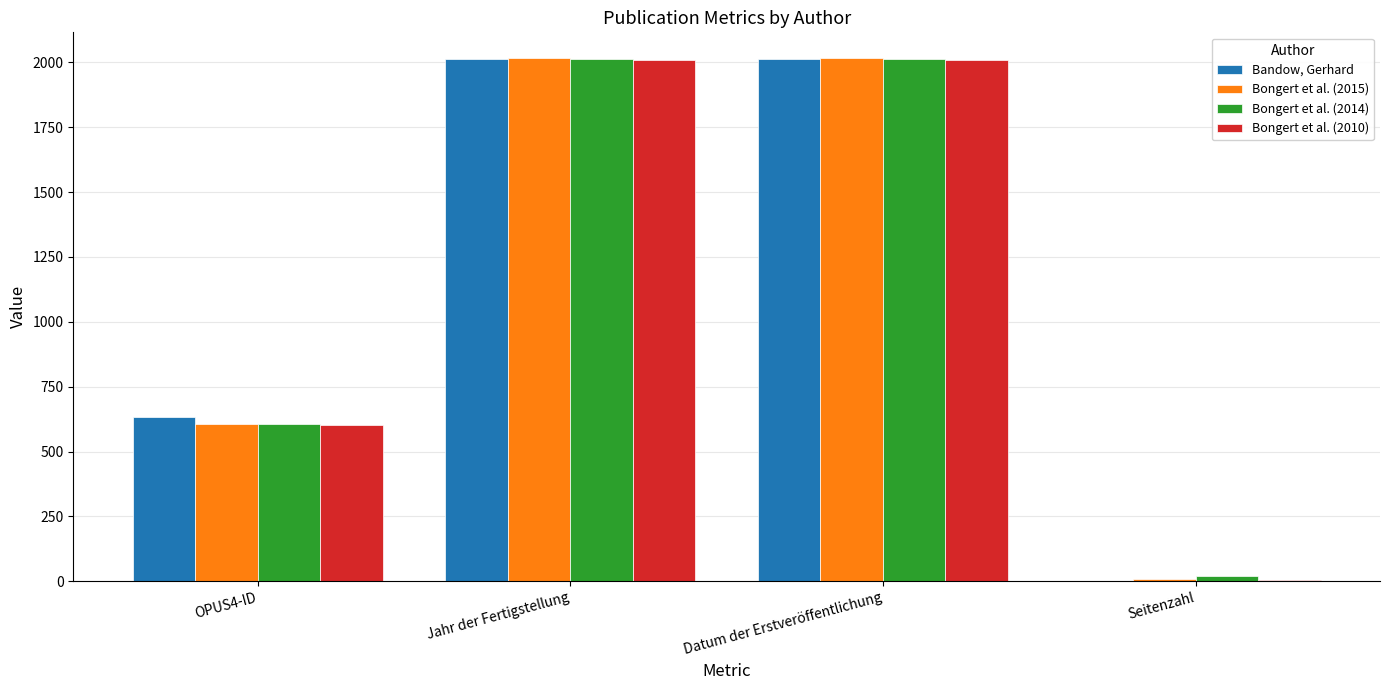

True or false: Bongert et al. (2014) has a value of 2014 at Jahr der Fertigstellung.

True